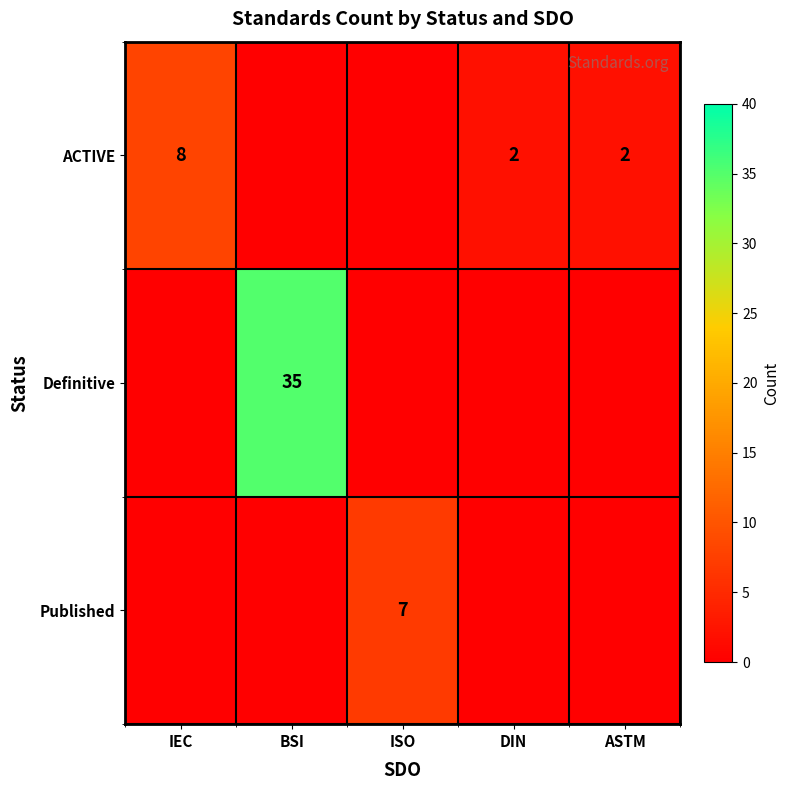

Is it true that Published equals 11 at ISO?

False